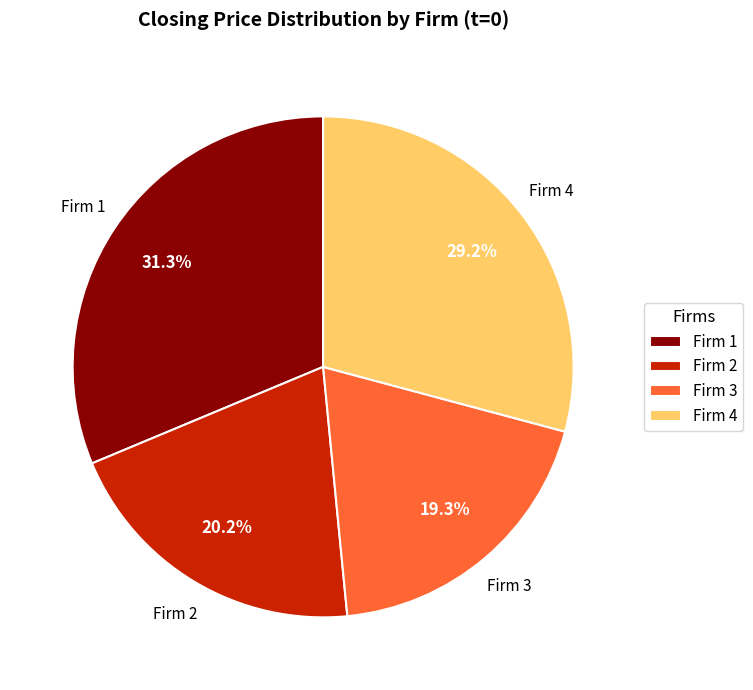

To the nearest percent, what is the difference between the Firm 3 and Firm 4 slice percentages?

10%